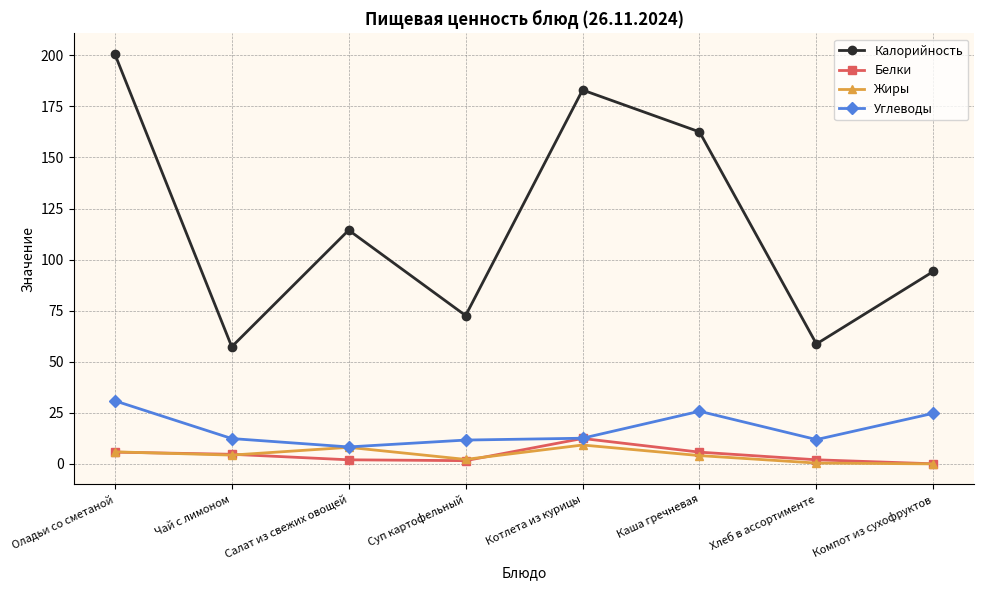

Between Оладьи со сметаной and Хлеб в ассортименте, which series saw the biggest shift?

Калорийность